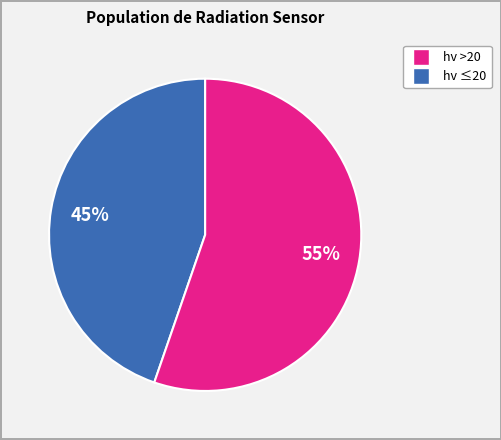

To the nearest percent, what is the average slice percentage?

50%